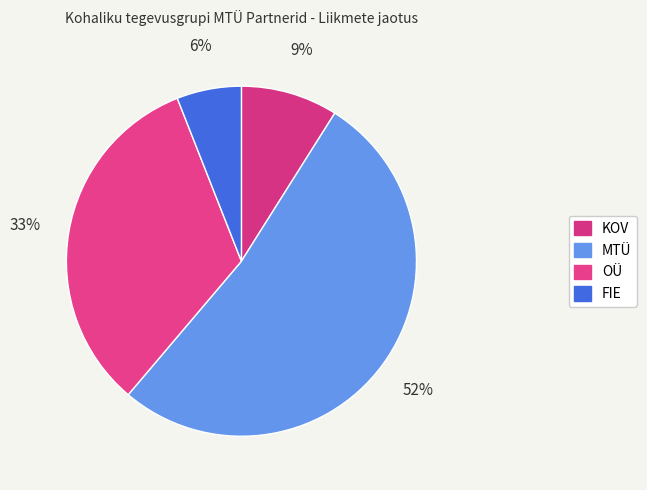

What percentage is the KOV slice, to the nearest percent?

9%